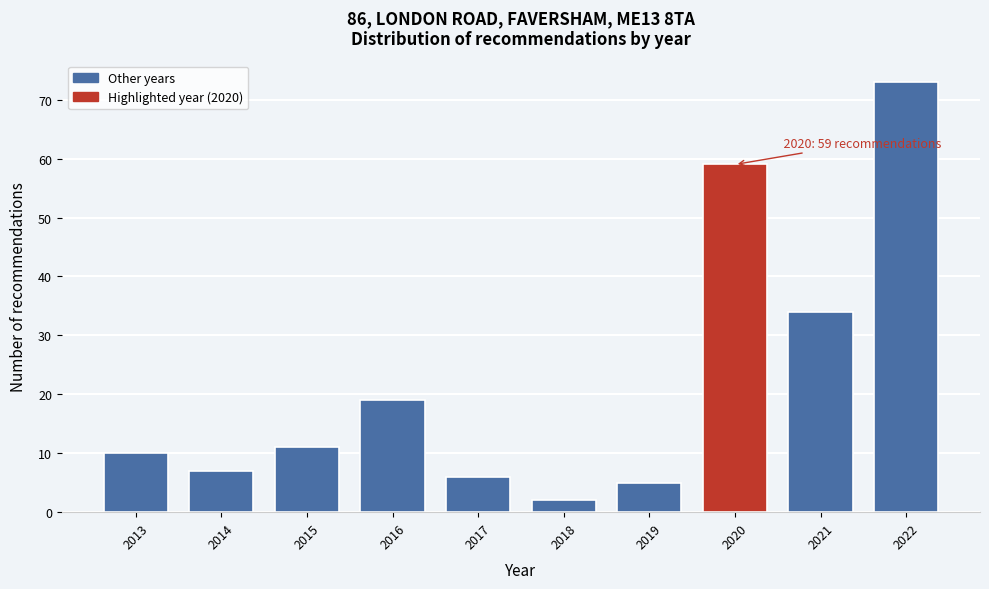

Reading left to right, list all the values displayed in this chart.

10	7	11	19	6	2	5	59	34	73